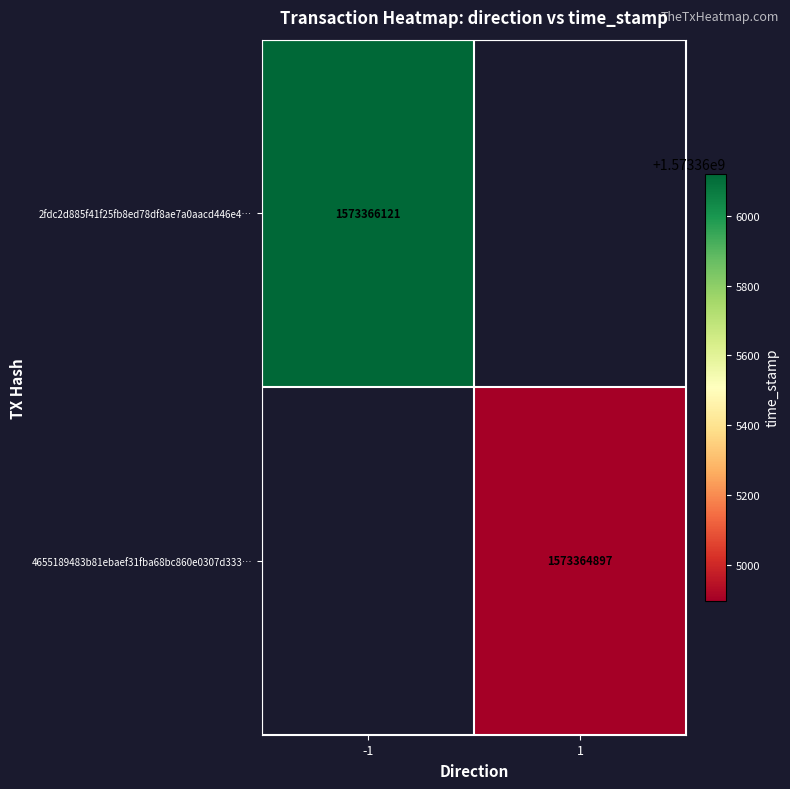

Reading left to right, list all the values displayed in this chart.

2fdc2d885f41f25fb8ed78df8ae7a0aacd446e4: -1	1573366121
4655189483b81ebaef31fba68bc860e0307d333: 1	1573364897